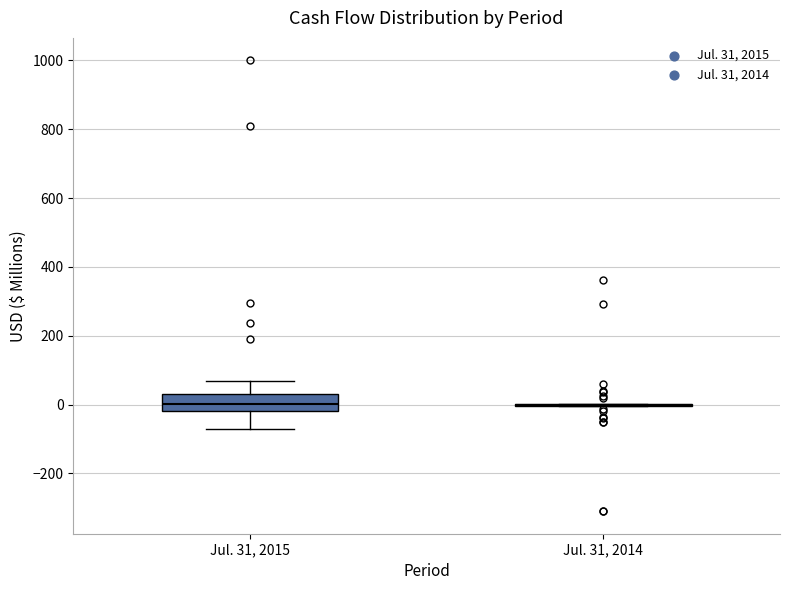

Reading left to right, transcribe this box plot: for each box, give where its median line is, the range the box spans, and where its two whiskers end, as read against the y-axis. The values are not printed on the chart, so give them approximately, as read against the axis.

Jul. 31, 2015: median 0, box -20 to 40, whiskers -80 to 60
Jul. 31, 2014: box collapsed to a line at 0, whiskers 0 to 0